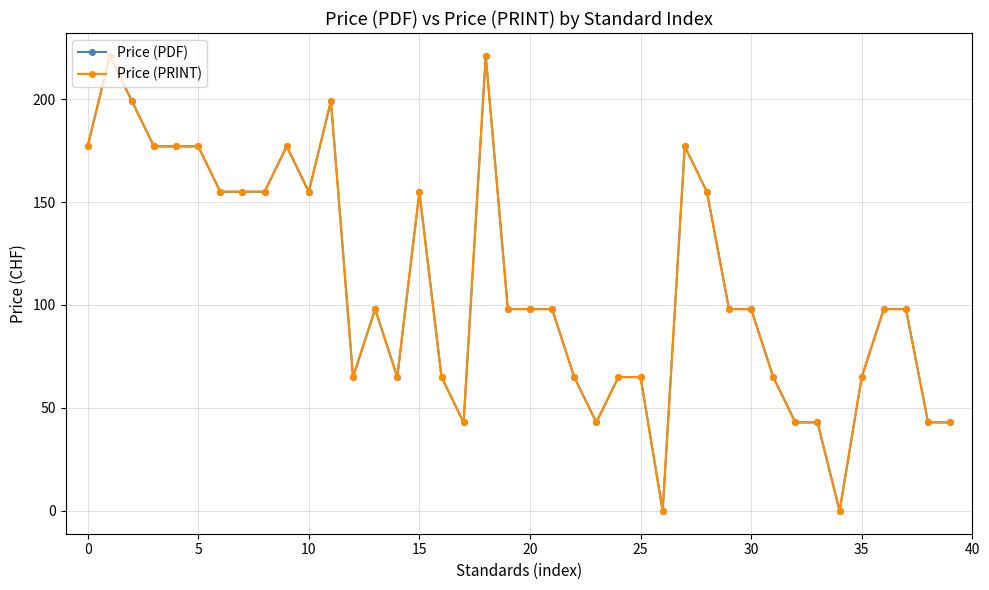

Is this an area chart (filled region under the line)?

No